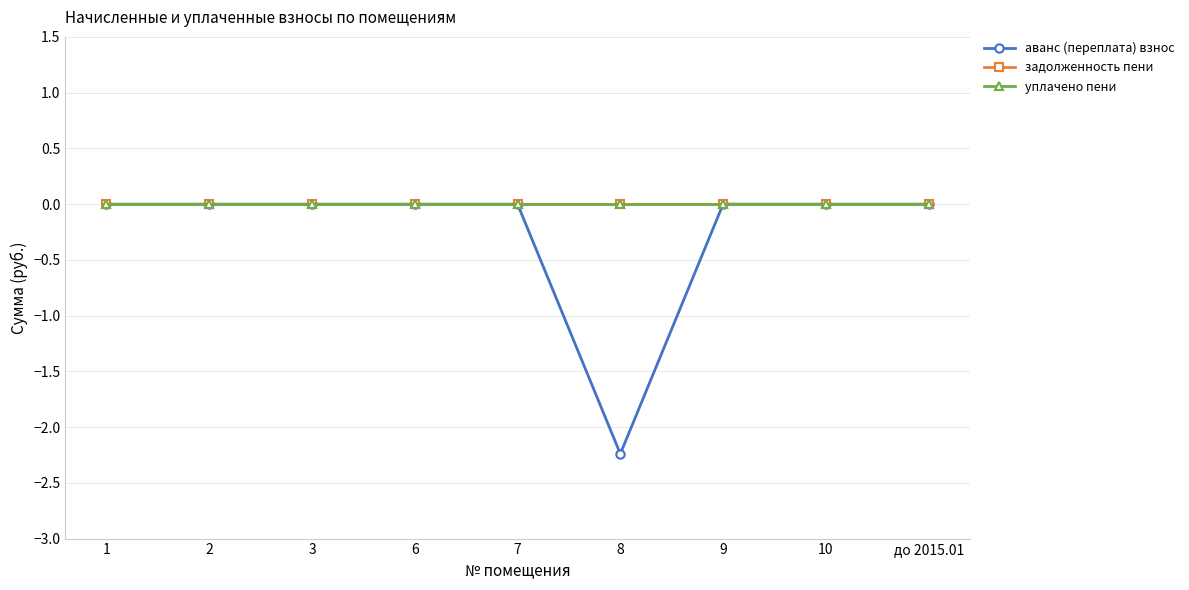

Is this an area chart (filled region under the line)?

No